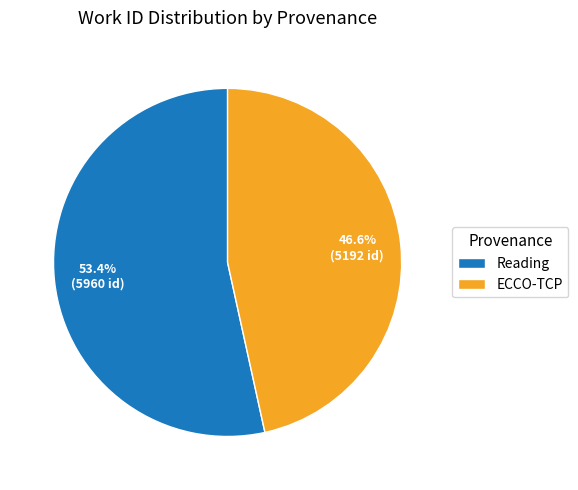

To the nearest percent, what portion does ECCO-TCP represent?

47%